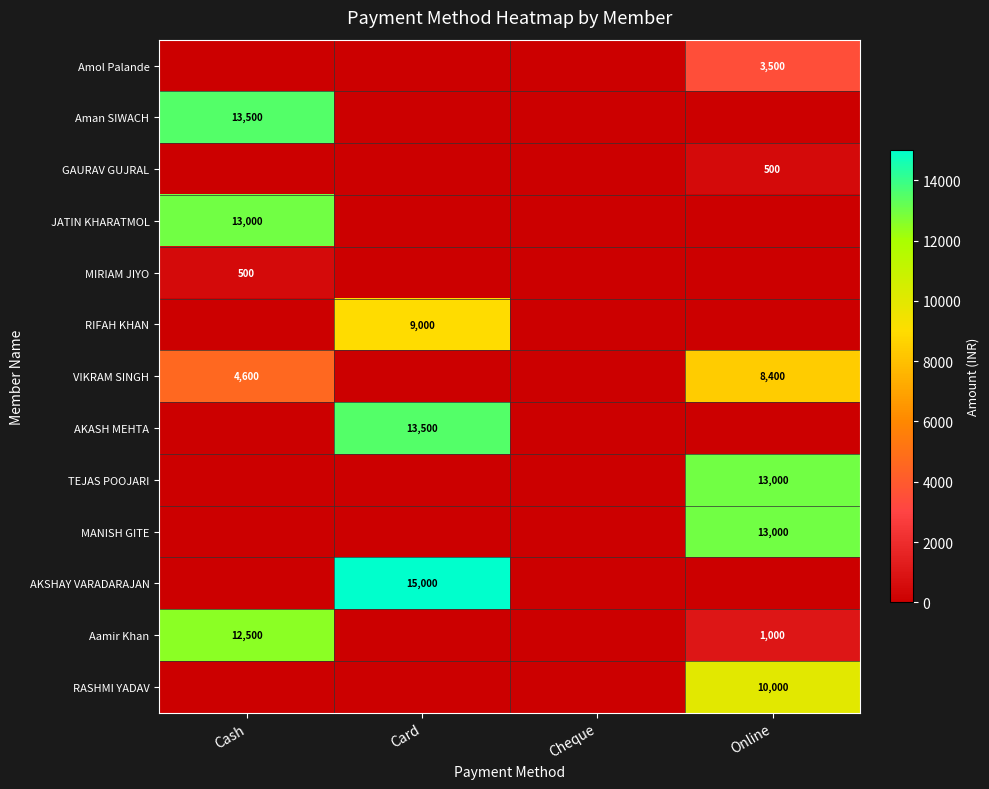

At how many categories does at least one series exceed 13813?

1